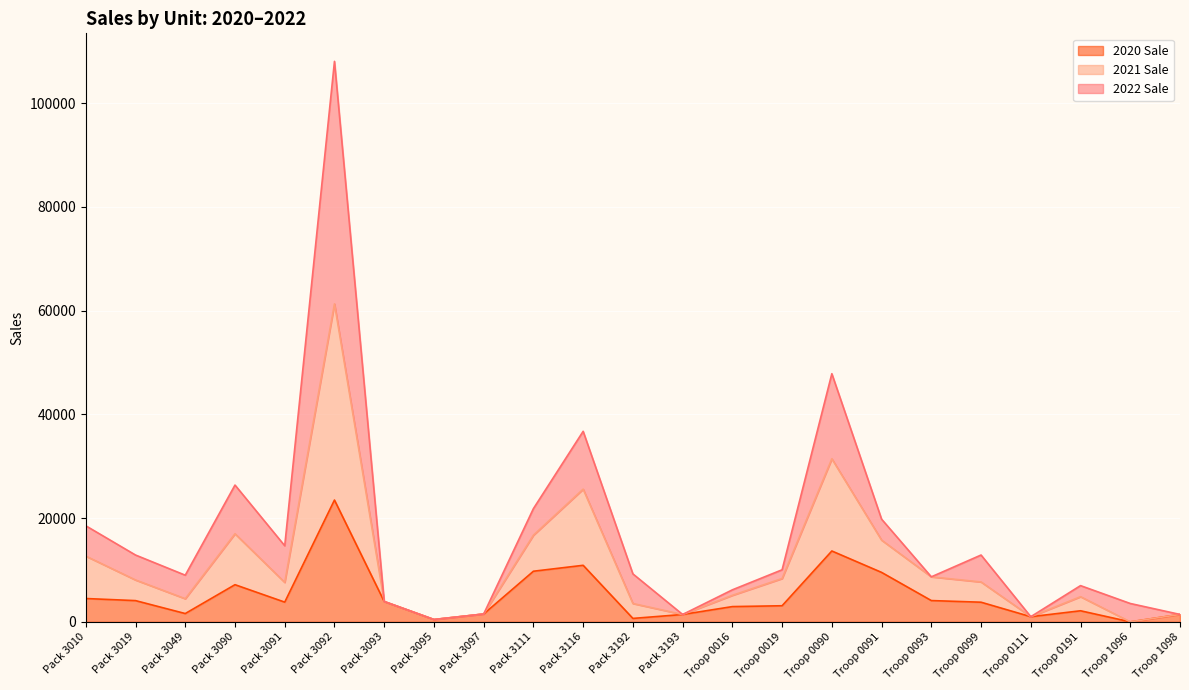

The value of 2020 Sale at Pack 3090 is 7163. True or false?

True